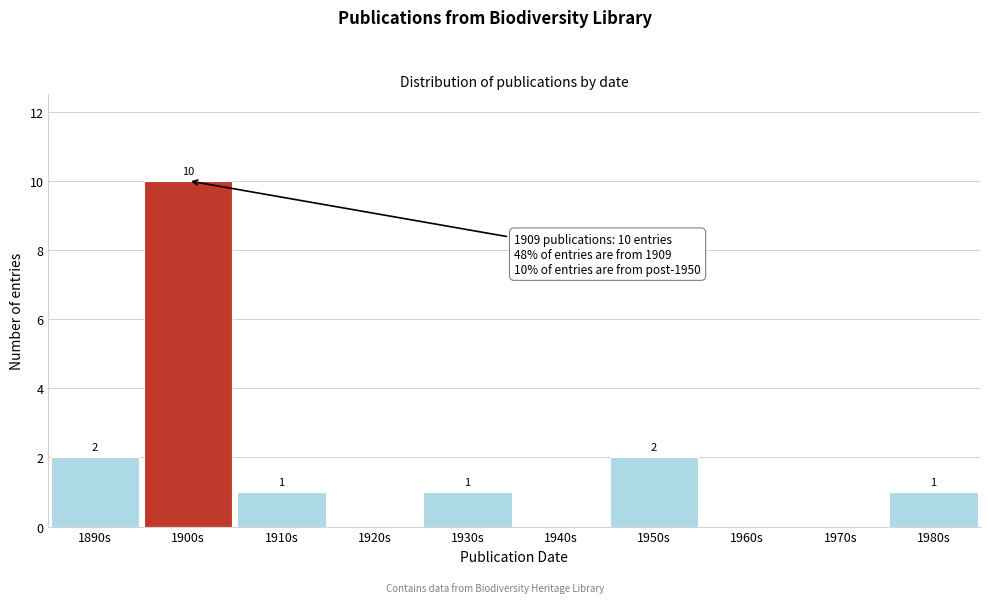

Reading left to right, extract all data points from this chart.

1890s=2	1900s=10	1910s=1	1920s=0	1930s=1	1940s=0	1950s=2	1960s=0	1970s=0	1980s=1